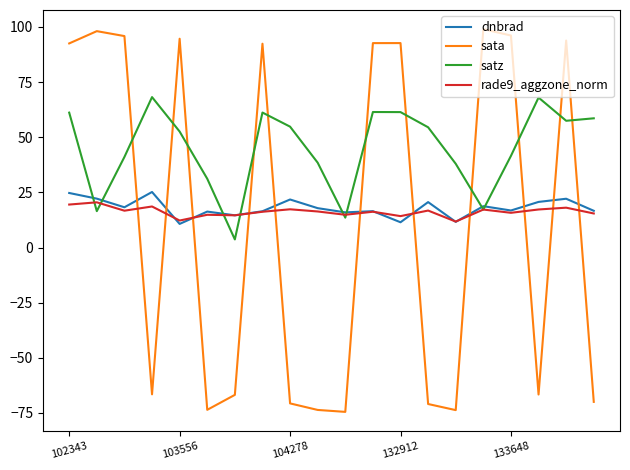

What are all the series names shown in the legend?

dnbrad, sata, satz, rade9_aggzone_norm